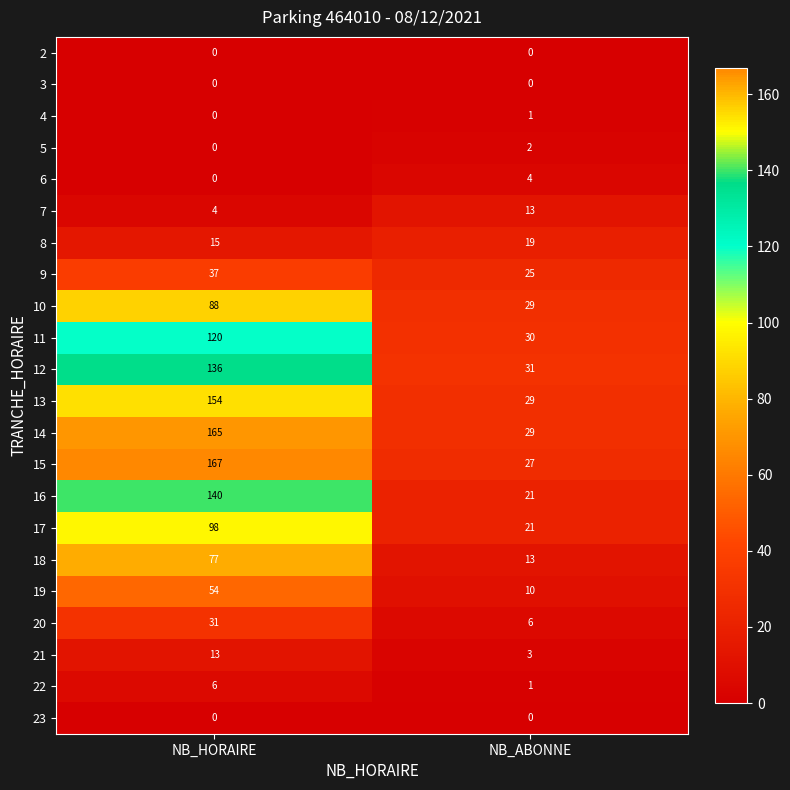

Count the number of categories in the chart.

2